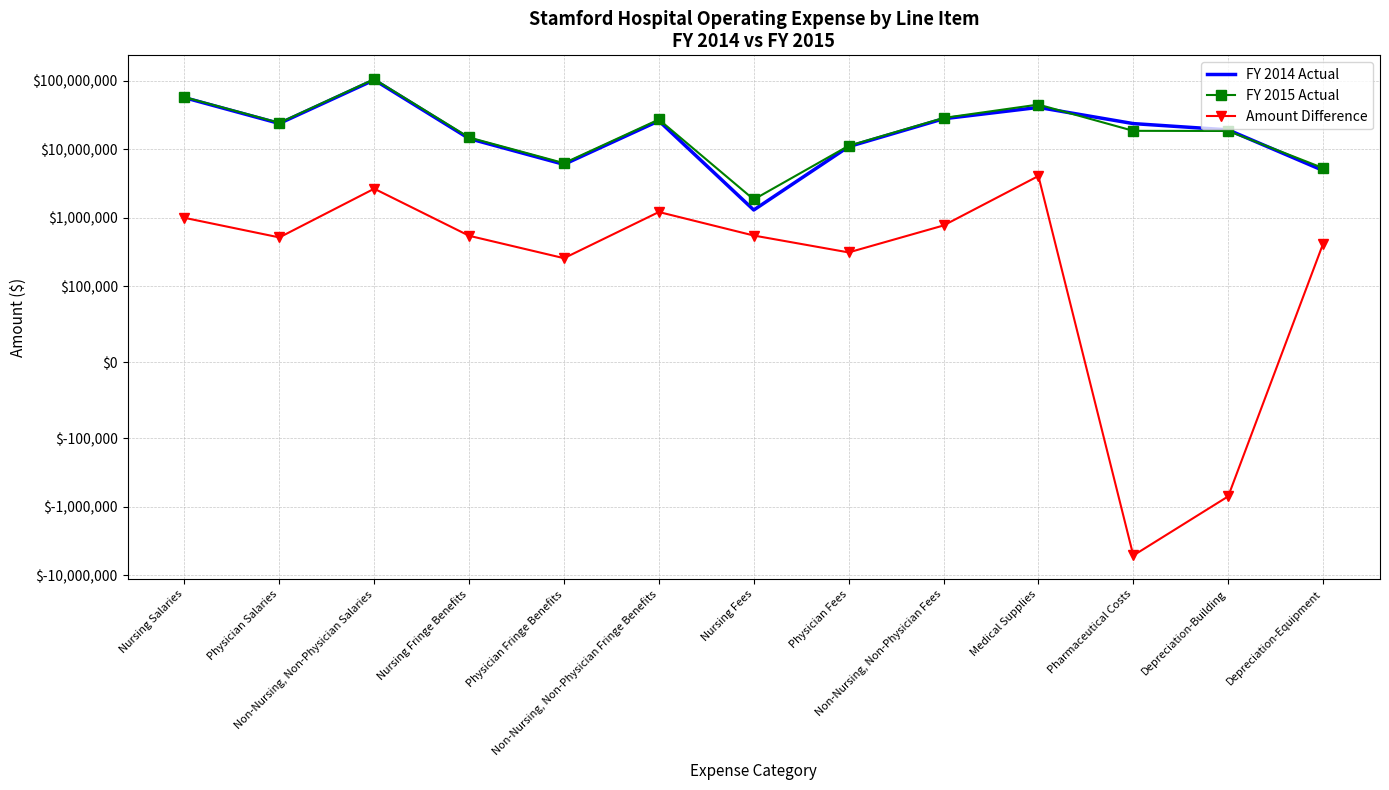

The Amount Difference series shows -984712 at Depreciation-Building. True or false?

False